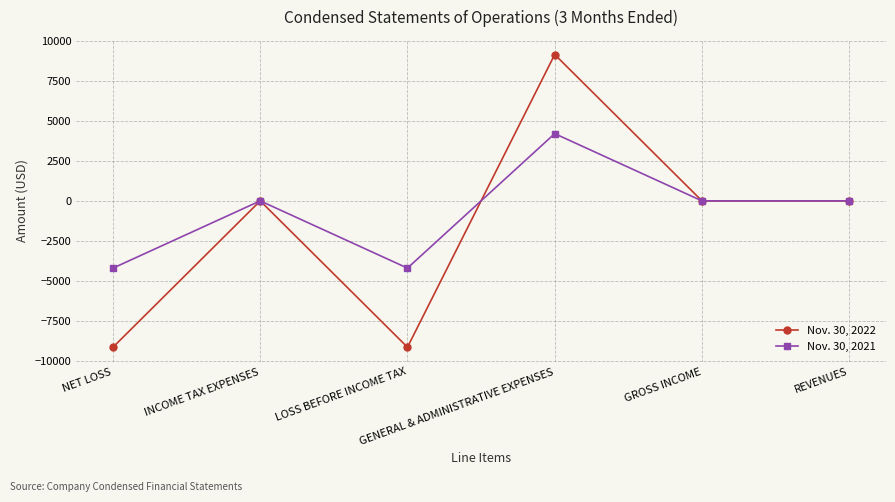

Which series has the widest spread of values?

Nov. 30, 2022